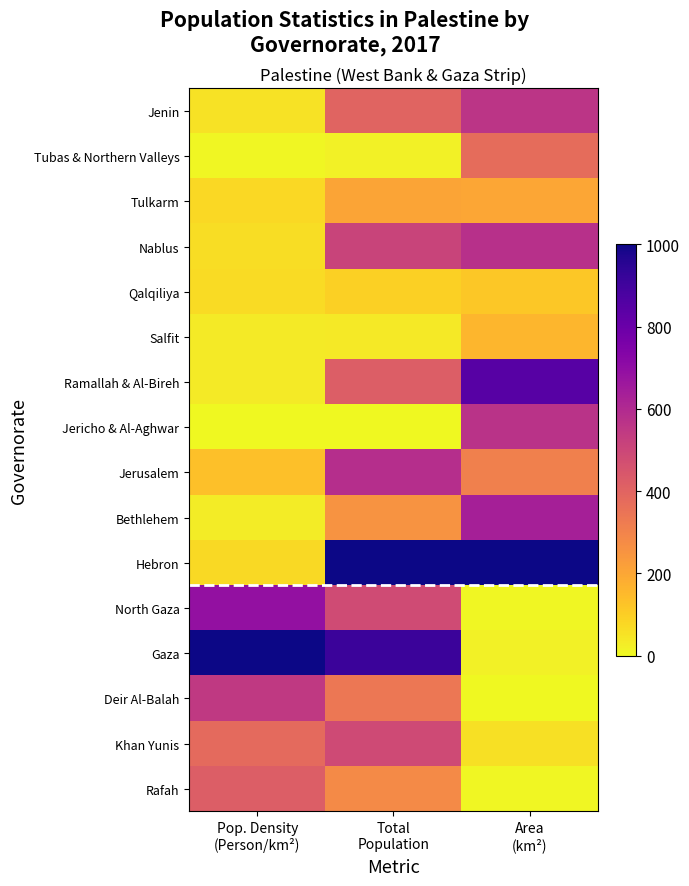

Reading left to right, list all the values displayed in this chart.

Jenin: Pop. Density
(Person/km²)=52.5	Total
Population=400.6	Area
(km²)=558.7
Tubas & Northern Valleys: Pop. Density
(Person/km²)=7.5	Total
Population=16.5	Area
(km²)=373.2
Tulkarm: Pop. Density
(Person/km²)=77.8	Total
Population=206.8	Area
(km²)=201.2
Nablus: Pop. Density
(Person/km²)=65.2	Total
Population=511.7	Area
(km²)=574.4
Qalqiliya: Pop. Density
(Person/km²)=68.8	Total
Population=94.4	Area
(km²)=115.1
Salfit: Pop. Density
(Person/km²)=32.9	Total
Population=38.5	Area
(km²)=156.6
Ramallah & Al-Bireh: Pop. Density
(Person/km²)=34.7	Total
Population=421.7	Area
(km²)=846.5
Jericho & Al-Aghwar: Pop. Density
(Person/km²)=0.0	Total
Population=0.0	Area
(km²)=568.4
Jerusalem: Pop. Density
(Person/km²)=134.2	Total
Population=583.4	Area
(km²)=310.3
Bethlehem: Pop. Density
(Person/km²)=28.6	Total
Population=253.2	Area
(km²)=634.7
Hebron: Pop. Density
(Person/km²)=72.4	Total
Population=1000.0	Area
(km²)=1000.0
North Gaza: Pop. Density
(Person/km²)=689.6	Total
Population=482.4	Area
(km²)=4.5
Gaza: Pop. Density
(Person/km²)=1000.0	Total
Population=911.3	Area
(km²)=19.0
Deir Al-Balah: Pop. Density
(Person/km²)=546.4	Total
Population=337.6	Area
(km²)=0.0
Khan Yunis: Pop. Density
(Person/km²)=380.3	Total
Population=484.9	Area
(km²)=56.2
Rafah: Pop. Density
(Person/km²)=418.1	Total
Population=278.1	Area
(km²)=6.8